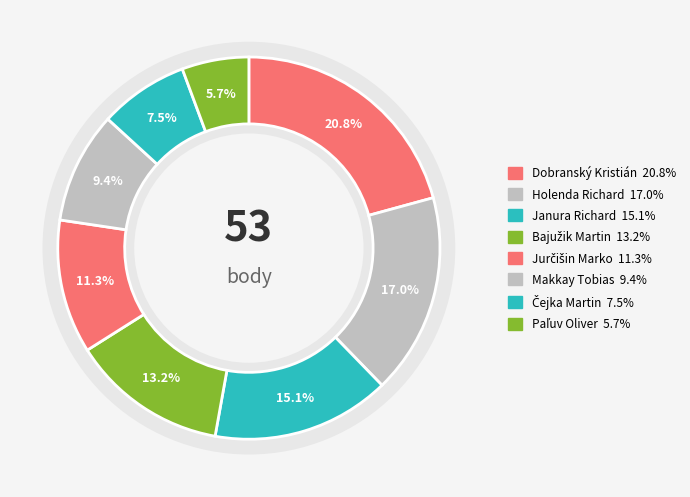

Does Čejka Martin represent more than half of the total?

No